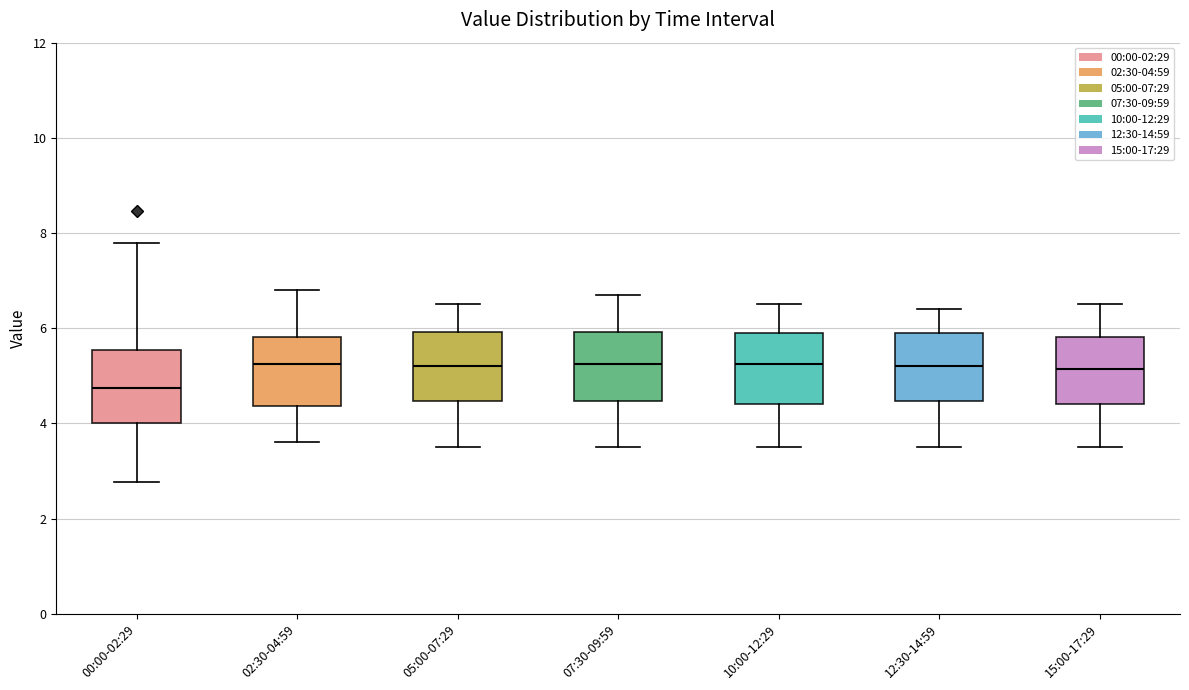

Where is the lower edge of the box for 10:00-12:29 on the y-axis? The values are not printed on the chart, so give them approximately, as read against the axis.

4.4